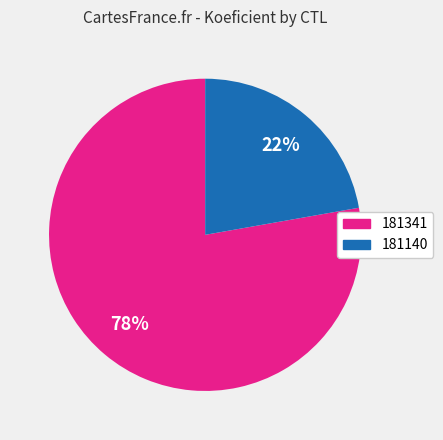

To the nearest percent, what is the difference between the largest and smallest slice percentages?

56%